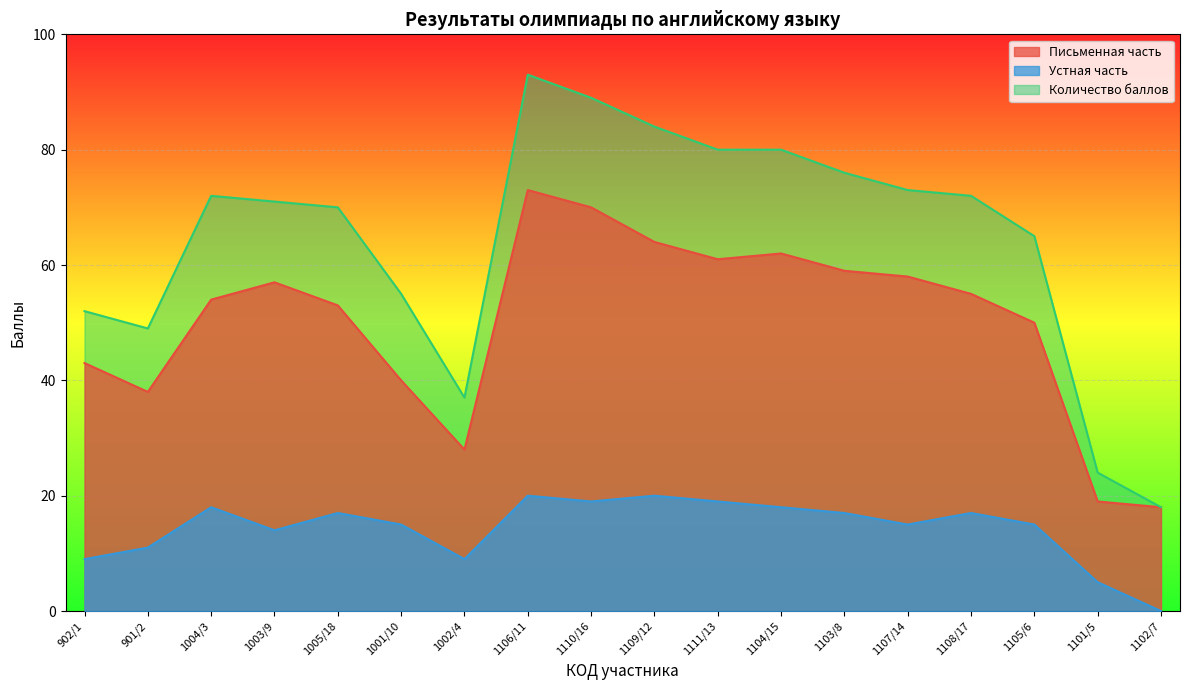

What is the maximum value for Количество баллов?

93